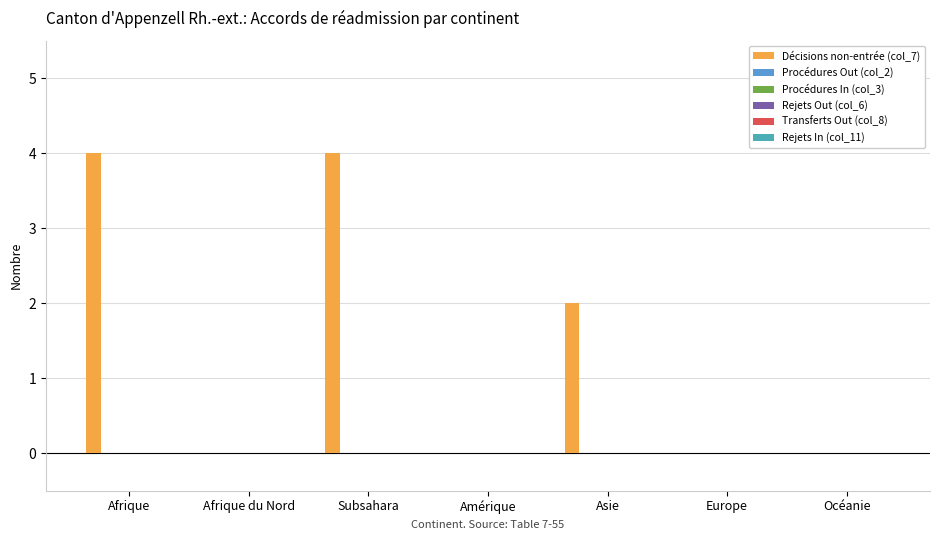

What is the maximum value shown in the chart?

4